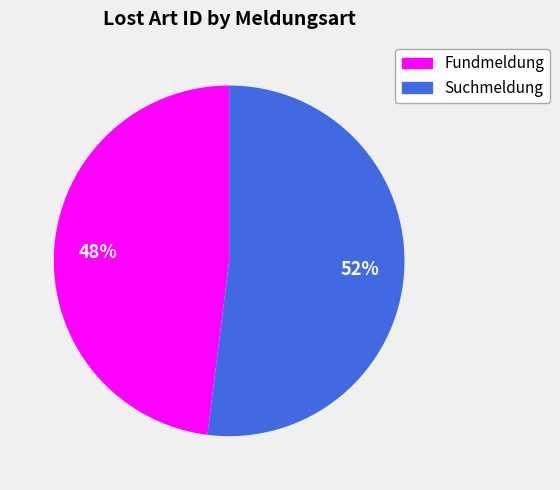

Which slice is the smallest?

Fundmeldung